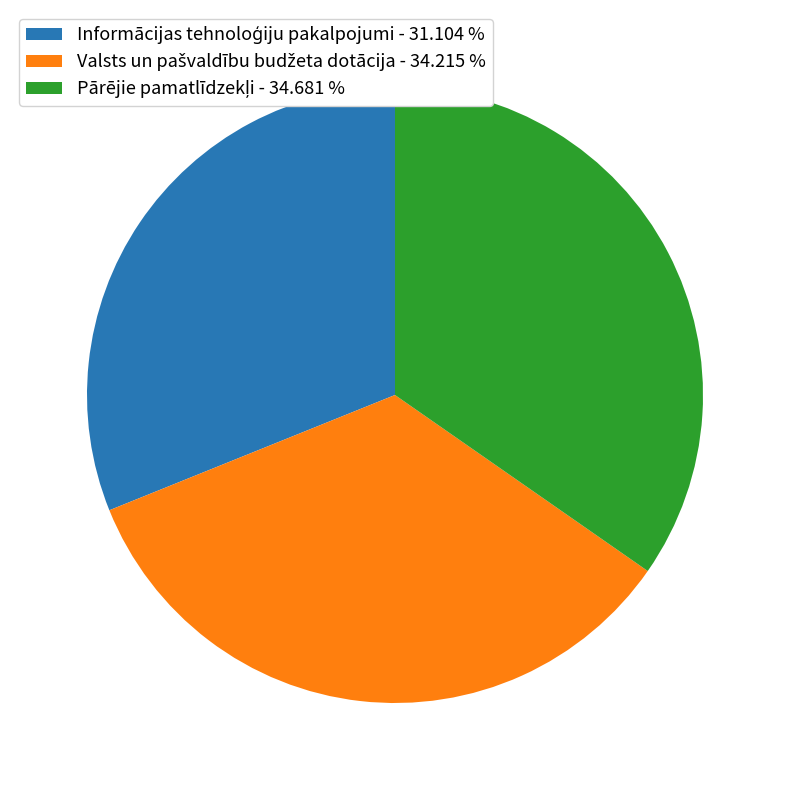

Is there any slice that represents more than half of the pie?

No